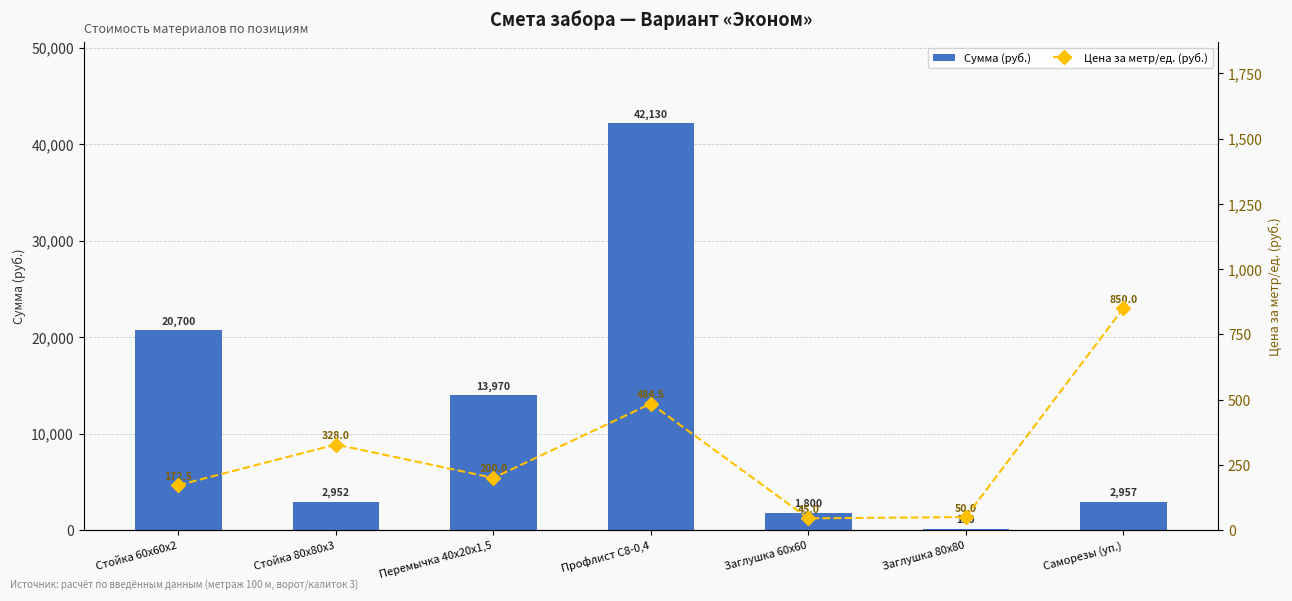

Is it true that Сумма (руб.) equals 5516 at Перемычка 40х20х1,5?

False